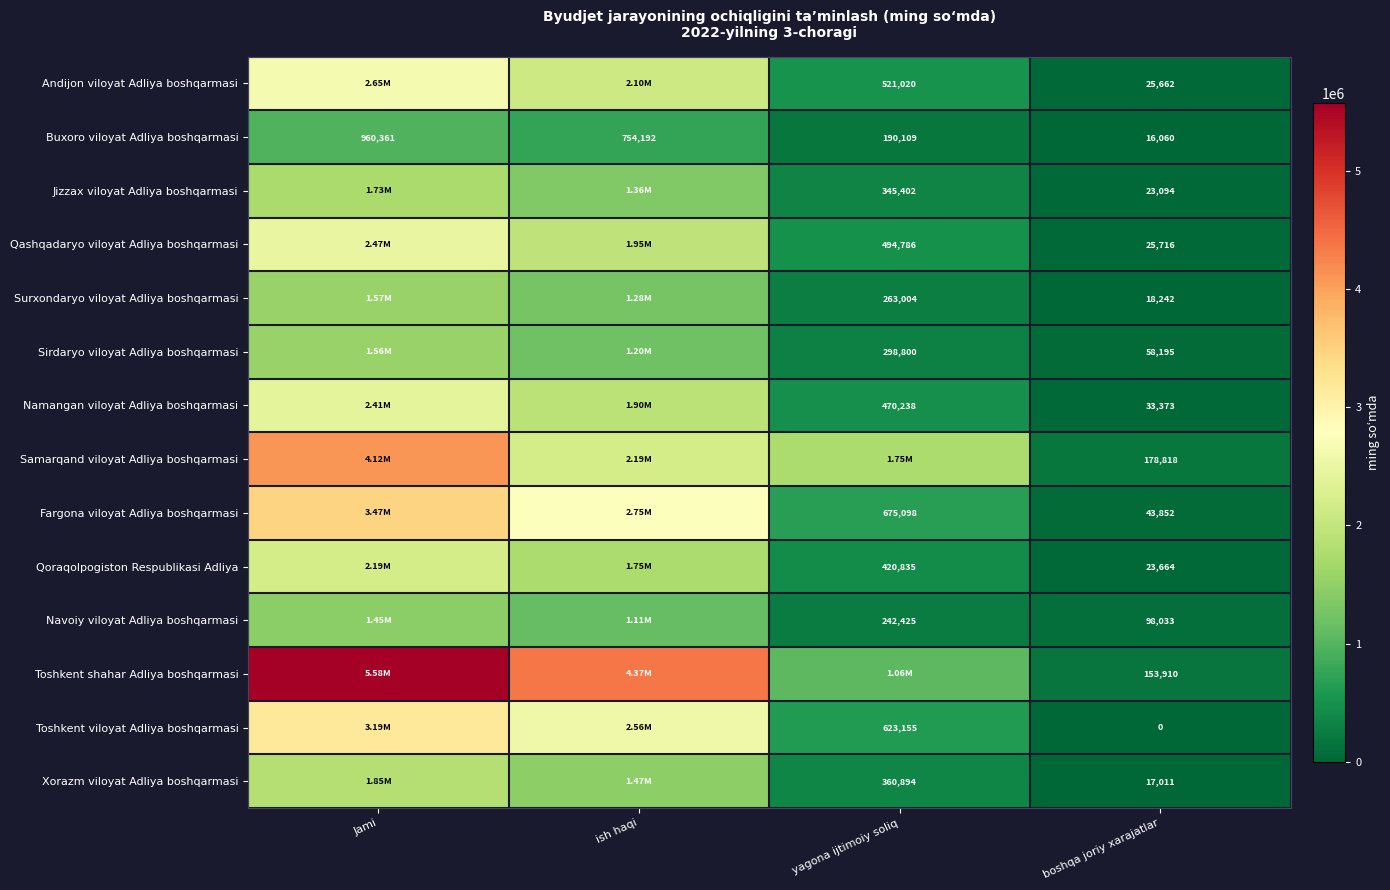

At boshqa joriy xarajatlar, list the series in order from smallest to largest.

Toshkent viloyat Adliya boshqarmasi, Buxoro viloyat Adliya boshqarmasi, Xorazm viloyat Adliya boshqarmasi, Surxondaryo viloyat Adliya boshqarmasi, Jizzax viloyat Adliya boshqarmasi, Qoraqolpogiston Respublikasi Adliya, Andijon viloyat Adliya boshqarmasi, Qashqadaryo viloyat Adliya boshqarmasi, Namangan viloyat Adliya boshqarmasi, Fargona viloyat Adliya boshqarmasi, Sirdaryo viloyat Adliya boshqarmasi, Navoiy viloyat Adliya boshqarmasi, Toshkent shahar Adliya boshqarmasi, Samarqand viloyat Adliya boshqarmasi